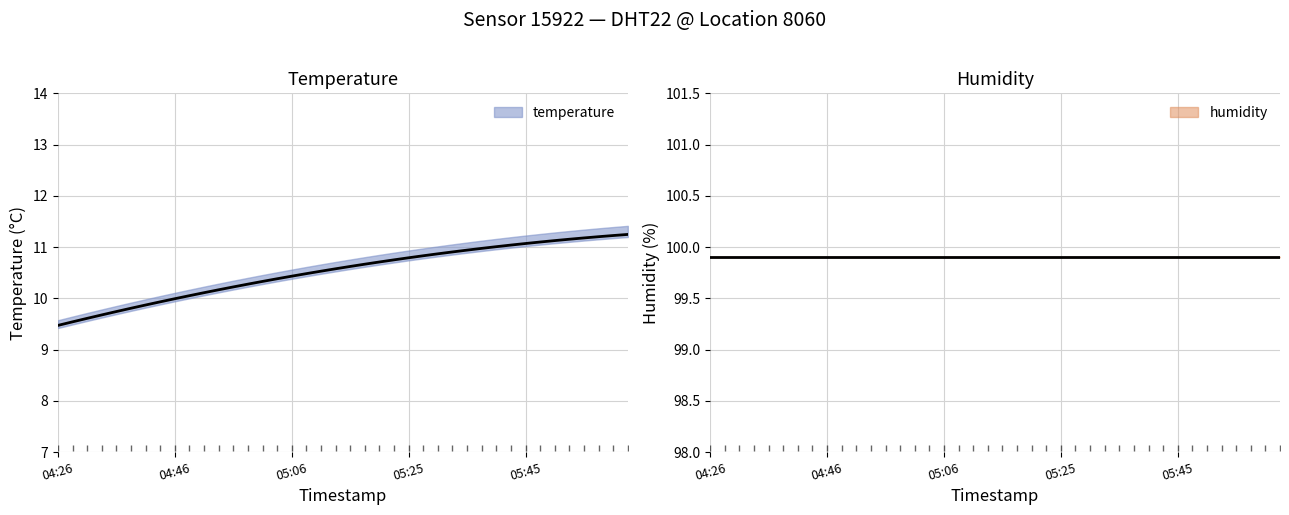

Rank the categories by value from lowest to highest.

04:26, 04:28, 04:31, 04:33, 04:36, 04:38, 04:41, 04:43, 04:46, 04:48, 04:51, 04:53, 04:56, 04:58, 05:01, 05:03, 05:06, 05:08, 05:11, 05:13, 05:15, 05:18, 05:20, 05:23, 05:25, 05:28, 05:30, 05:33, 05:35, 05:38, 05:40, 05:43, 05:45, 05:48, 05:50, 05:53, 05:55, 05:58, 06:00, 06:03